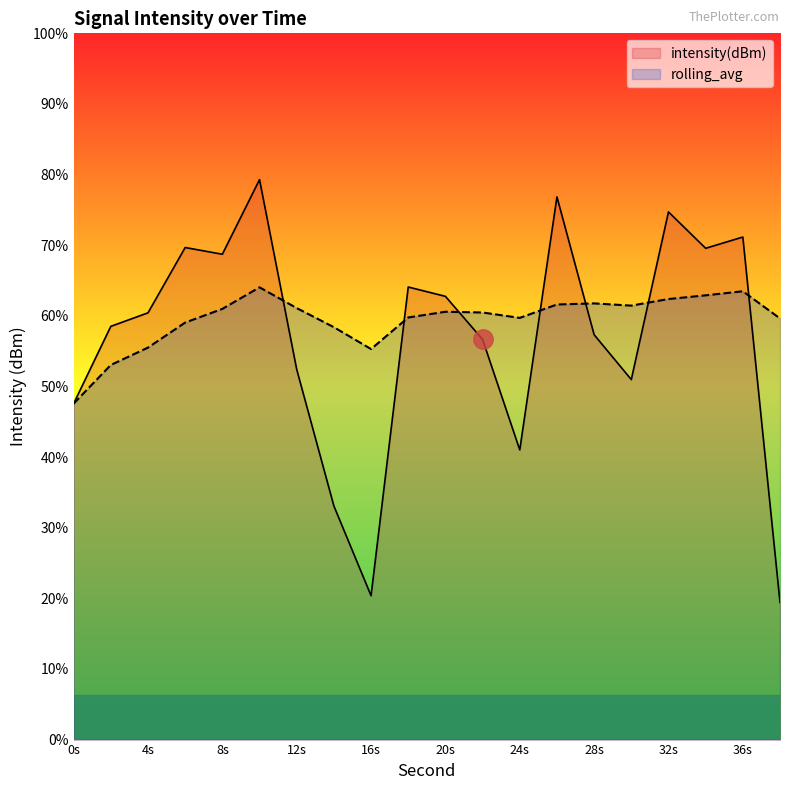

Rank the categories by intensity(dBm) value from lowest to highest.

38, 16, 14, 24, 0, 30, 12, 22, 28, 2, 4, 20, 18, 8, 34, 6, 36, 32, 26, 10